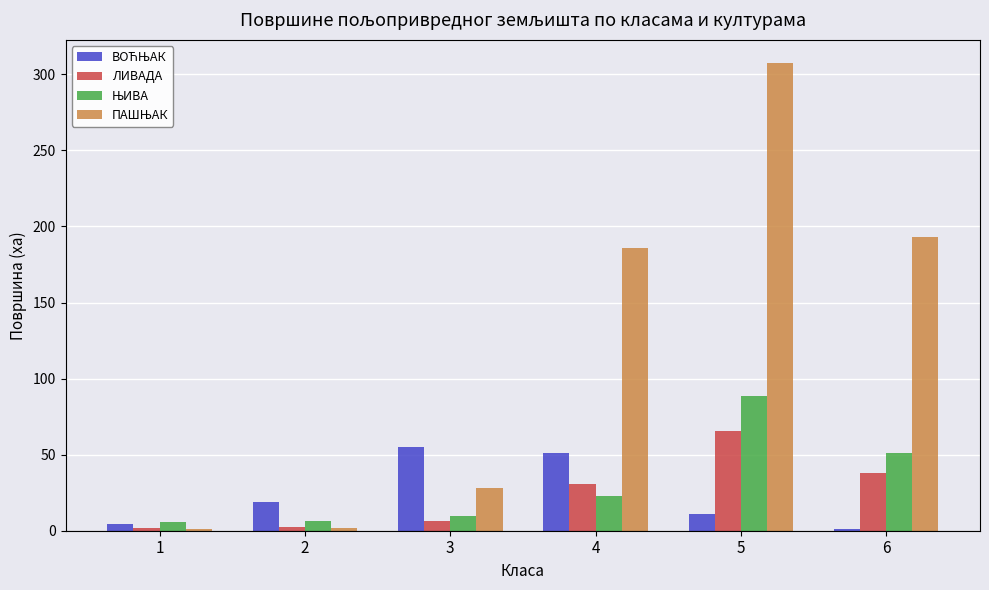

Are the bars horizontal?

No